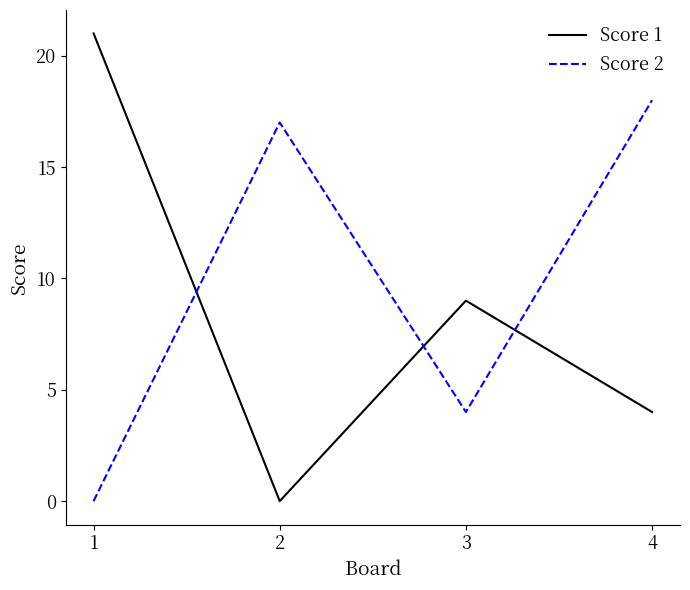

Reading left to right, extract all data points from this chart.

Score 1: 1=21	2=0	3=9	4=4
Score 2: 1=0	2=17	3=4	4=18